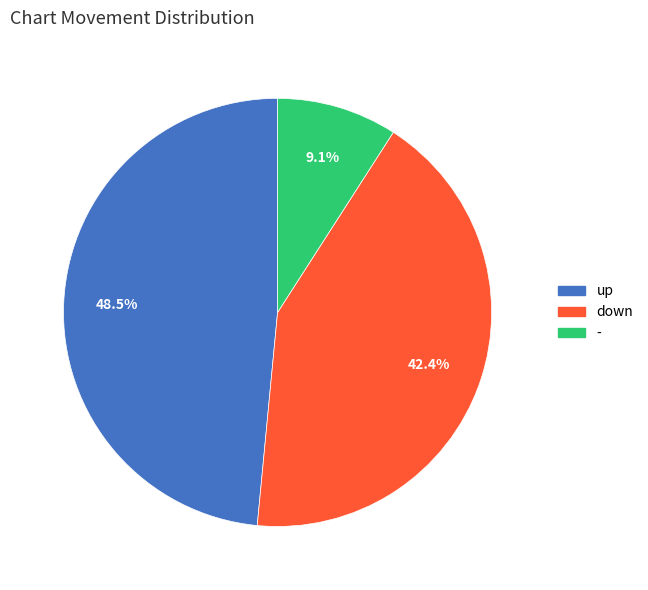

Do - and up together represent more than half of the pie?

Yes